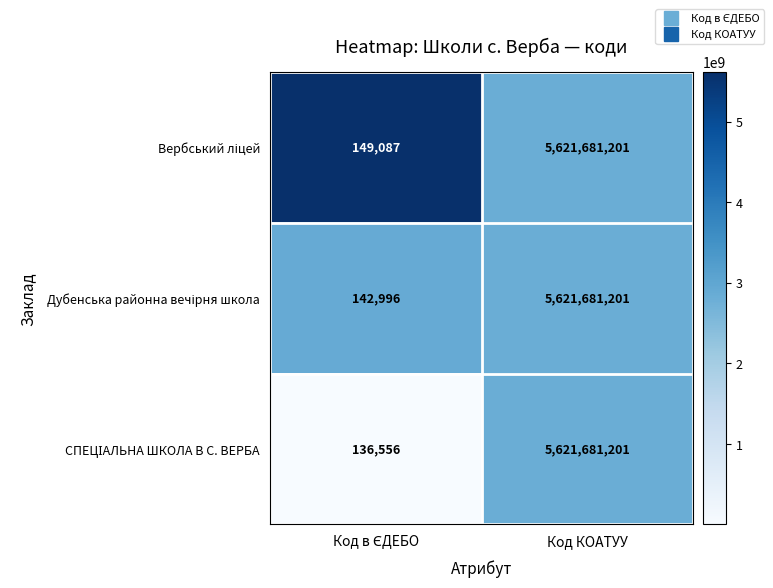

At which category does the chart reach its peak across all series?

Код КОАТУУ